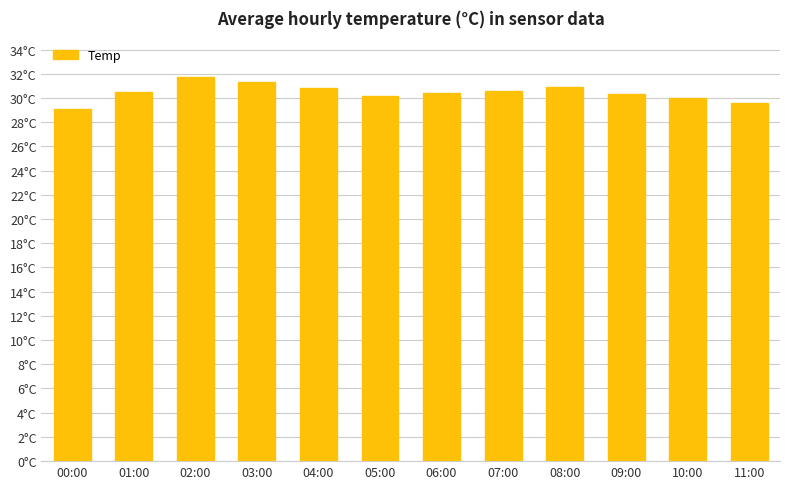

Does the chart contain any negative values?

No